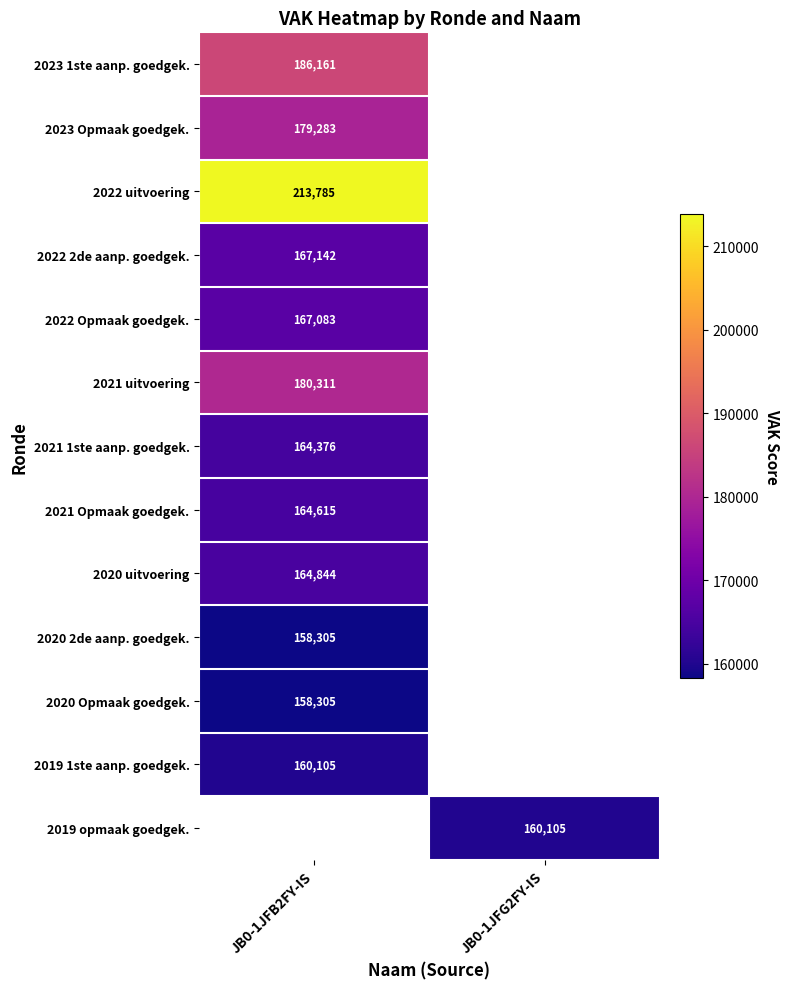

Is the value of 2019 opmaak goedgek. at JB0-1JFG2FY-IS greater than the value of 2022 Opmaak goedgek. at JB0-1JFB2FY-IS?

No